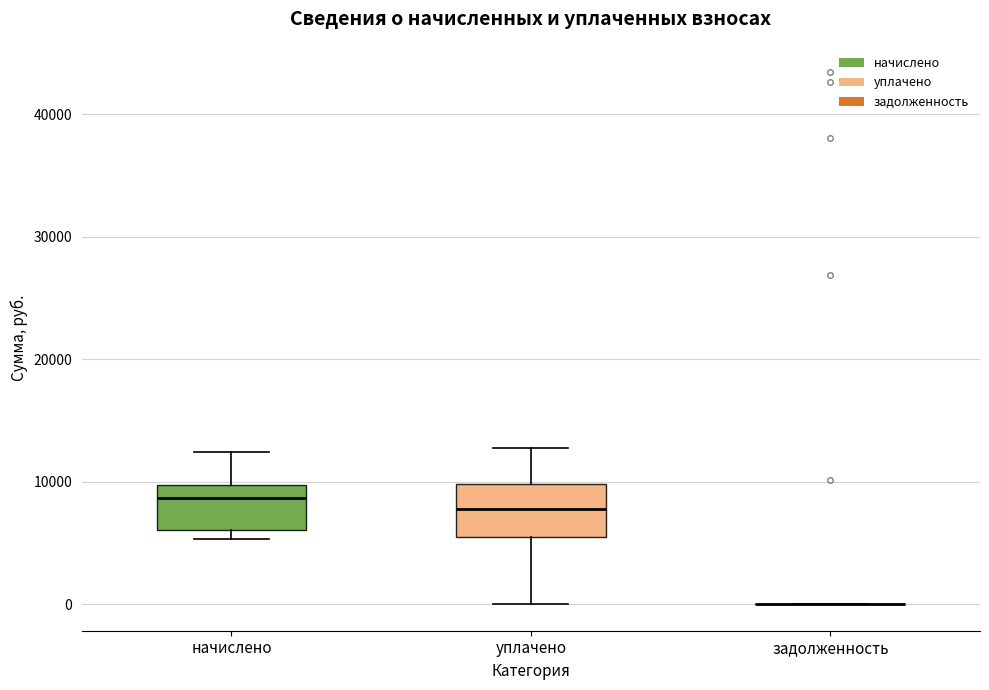

Reading left to right, transcribe this box plot: for each box, give where its median line is, the range the box spans, and where its two whiskers end, as read against the y-axis. The values are not printed on the chart, so give them approximately, as read against the axis.

начислено: median 9000, box 6000 to 10000, whiskers 5000 to 12000
уплачено: median 8000, box 6000 to 10000, whiskers 0 to 13000
задолженность: box collapsed to a line at 0, whiskers 0 to 0